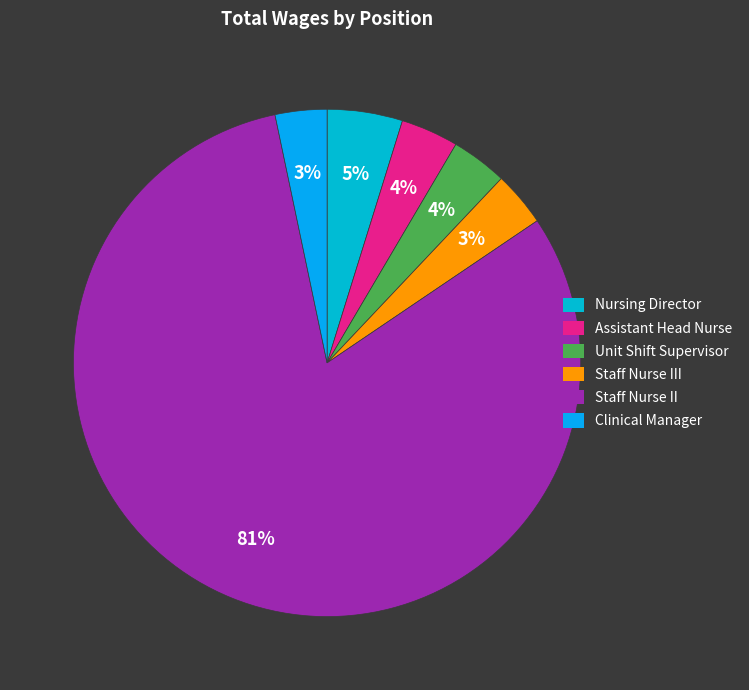

Count the number of slices in the pie.

6